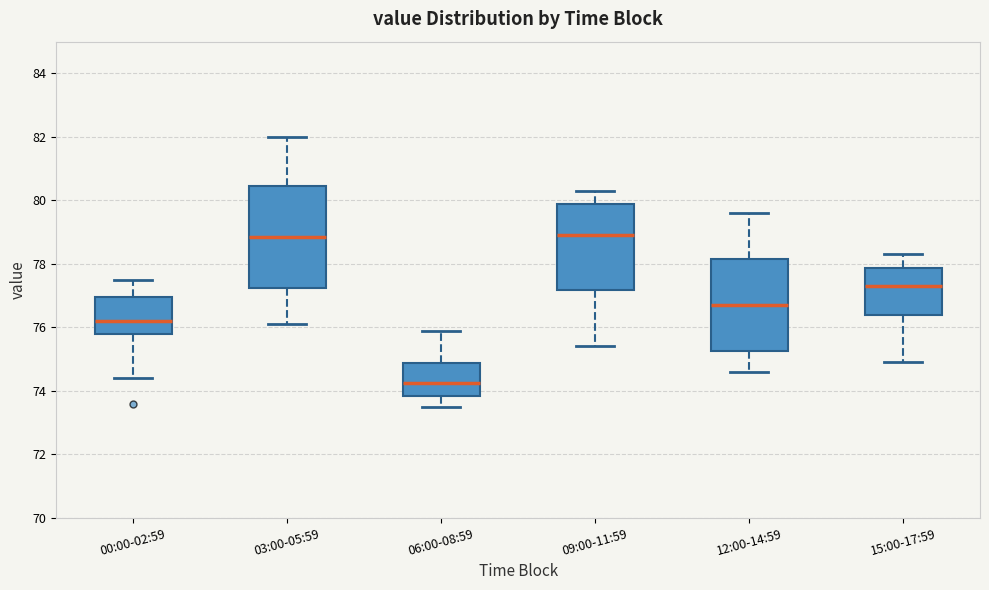

Reading left to right, read every box against the y-axis: the position of its median line, the range the box covers, and the ends of its whiskers. The values are not printed on the chart, so give them approximately, as read against the axis.

00:00-02:59: median 76.2, box 75.8 to 77.0, whiskers 74.4 to 77.6
03:00-05:59: median 78.8, box 77.2 to 80.4, whiskers 76.2 to 82.0
06:00-08:59: median 74.2, box 73.8 to 74.8, whiskers 73.6 to 76.0
09:00-11:59: median 79.0, box 77.2 to 79.8, whiskers 75.4 to 80.4
12:00-14:59: median 76.8, box 75.2 to 78.2, whiskers 74.6 to 79.6
15:00-17:59: median 77.4, box 76.4 to 77.8, whiskers 75.0 to 78.4